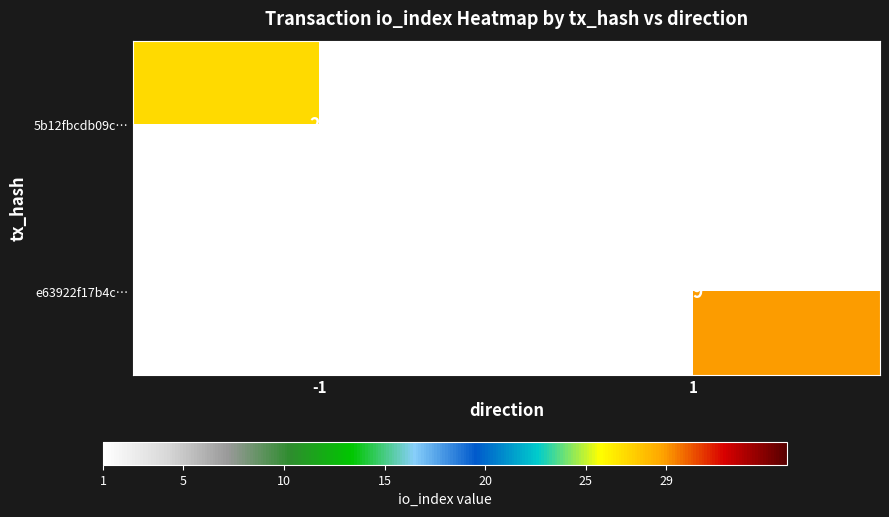

How many categories are shown in the chart?

2